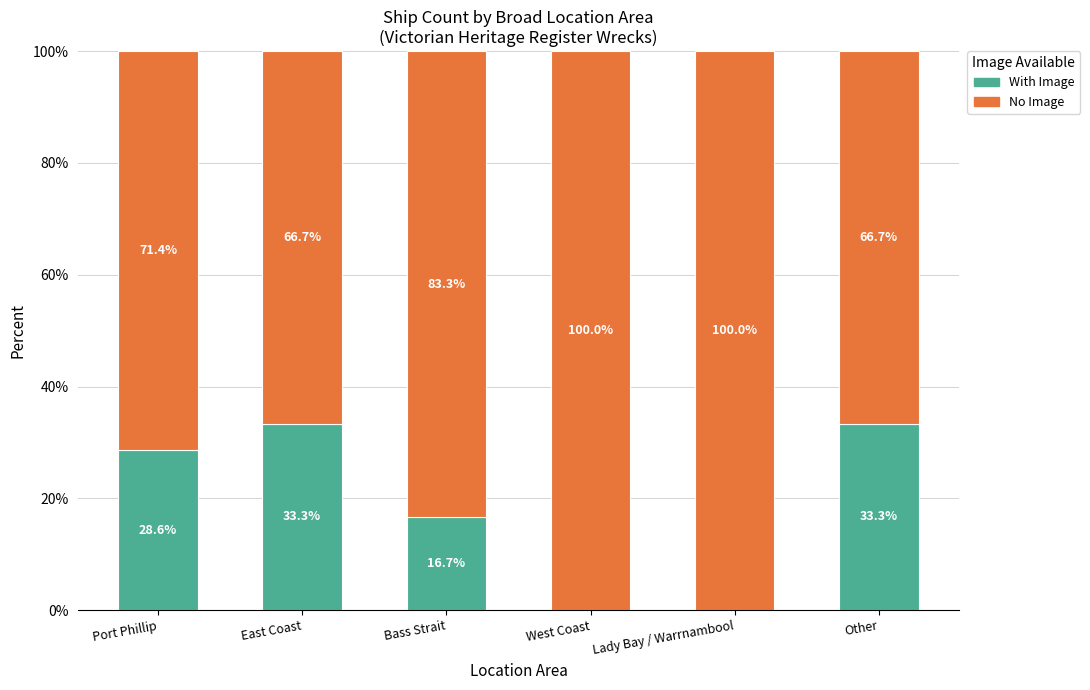

What is the approximate value of With Image at East Coast?

33.3